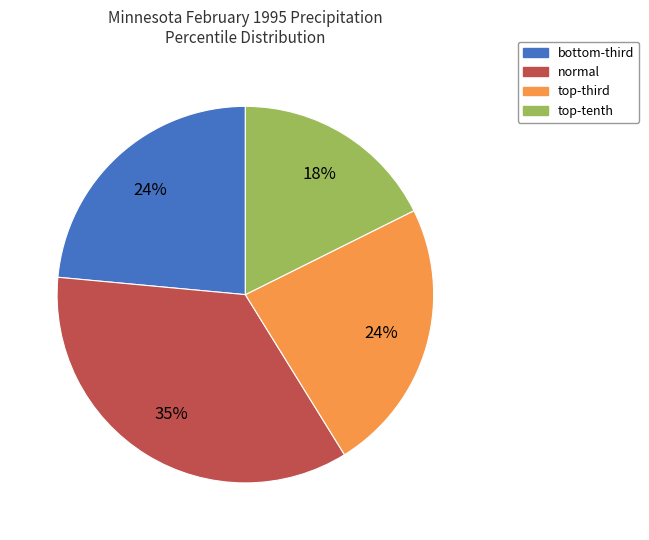

Which category has the smallest portion of the pie?

top-tenth